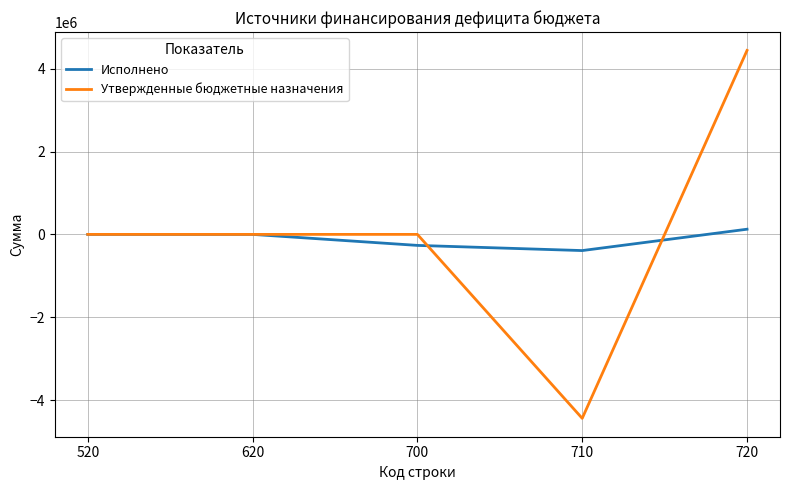

Is the value of Утвержденные бюджетные назначения at 720 greater than the value of Исполнено at 520?

Yes